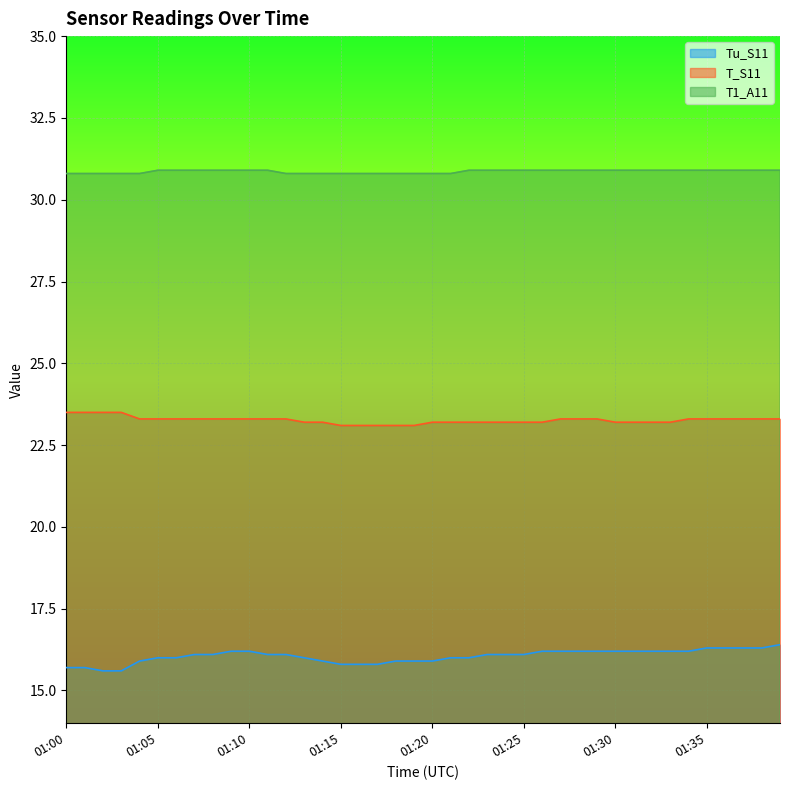

How many lines are shown in the chart?

3